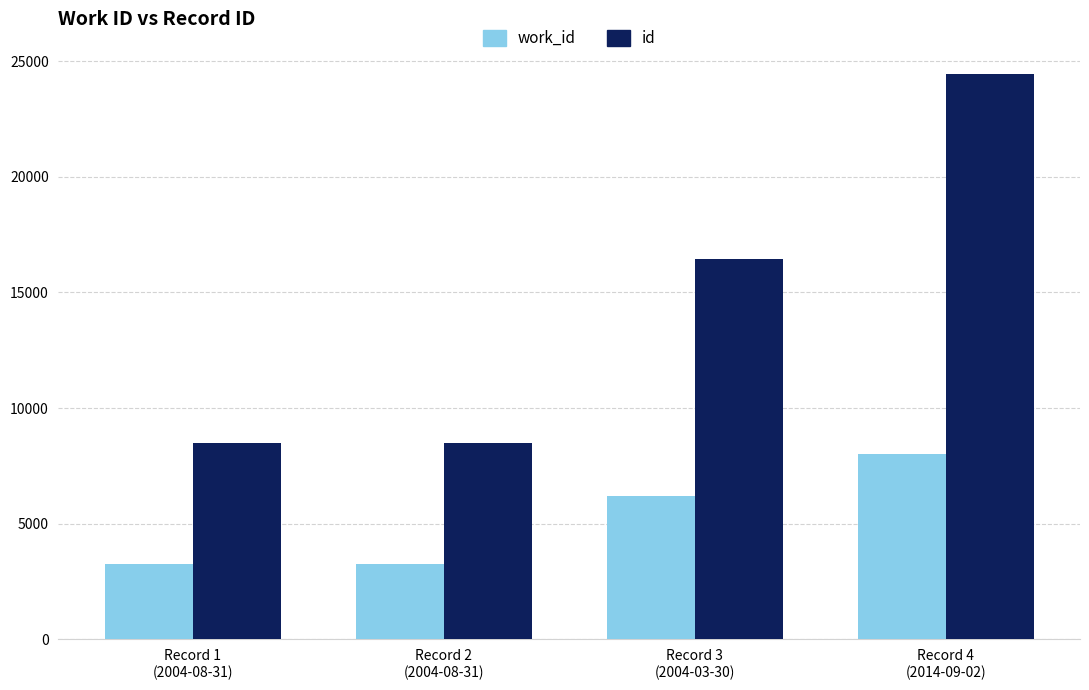

List the series in order of their overall mean, highest first.

id, work_id